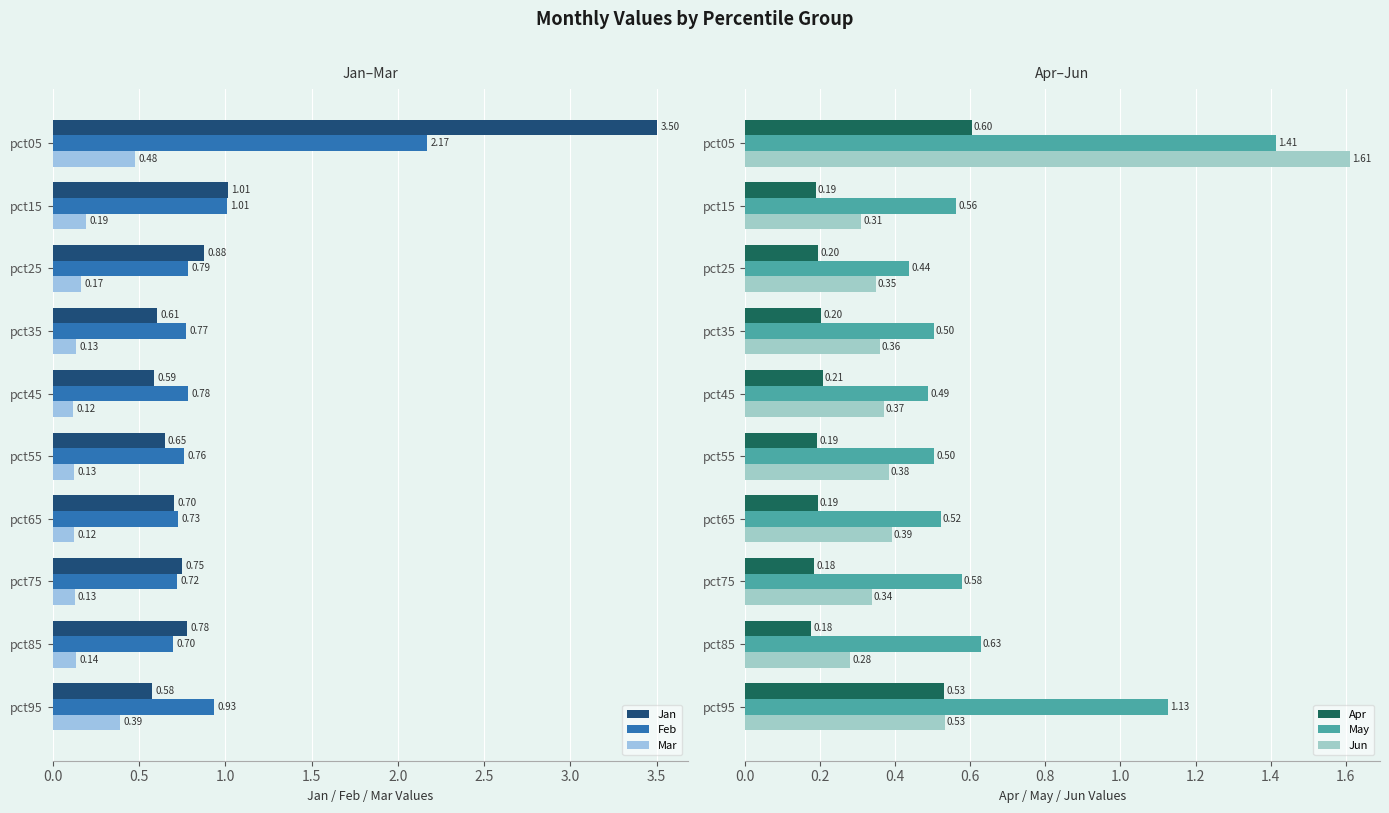

What is the difference between the maximum and minimum values in the Feb series?

1.5